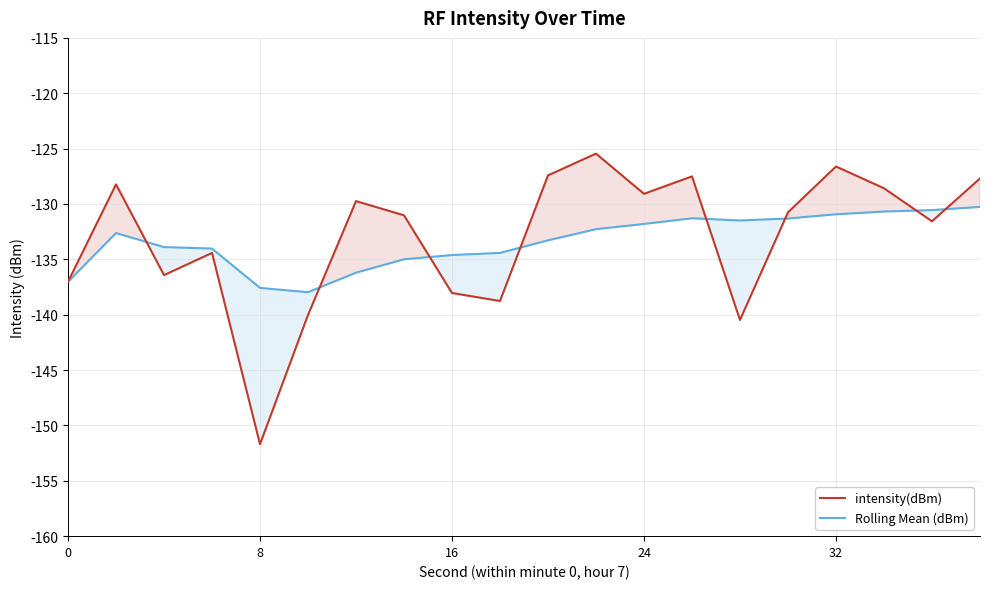

What is the total value across all series at 8?

-289.3